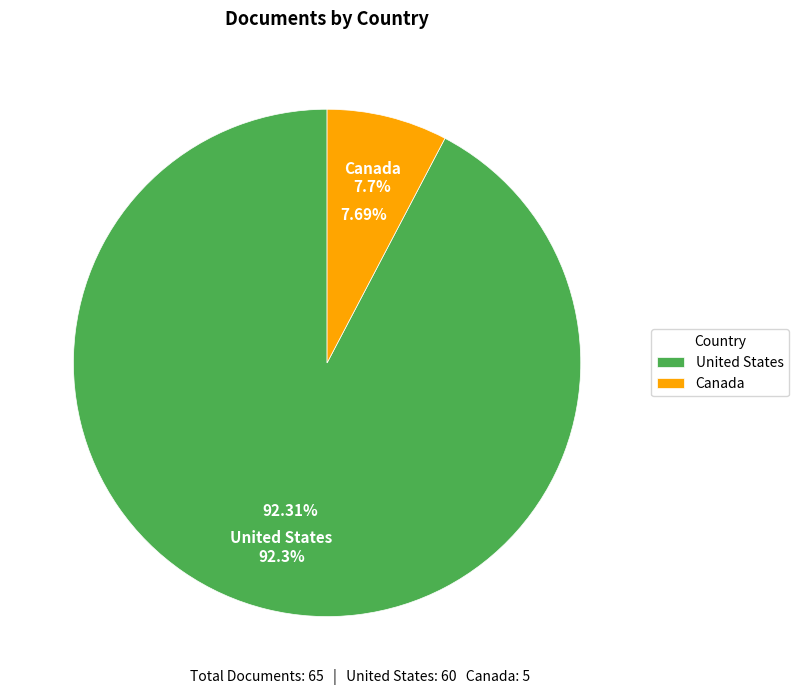

How many slices are in this pie chart?

2